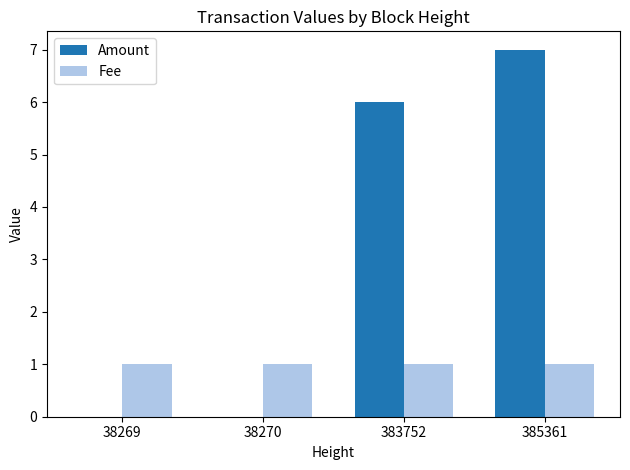

What is the total value across all series at 385361?

8